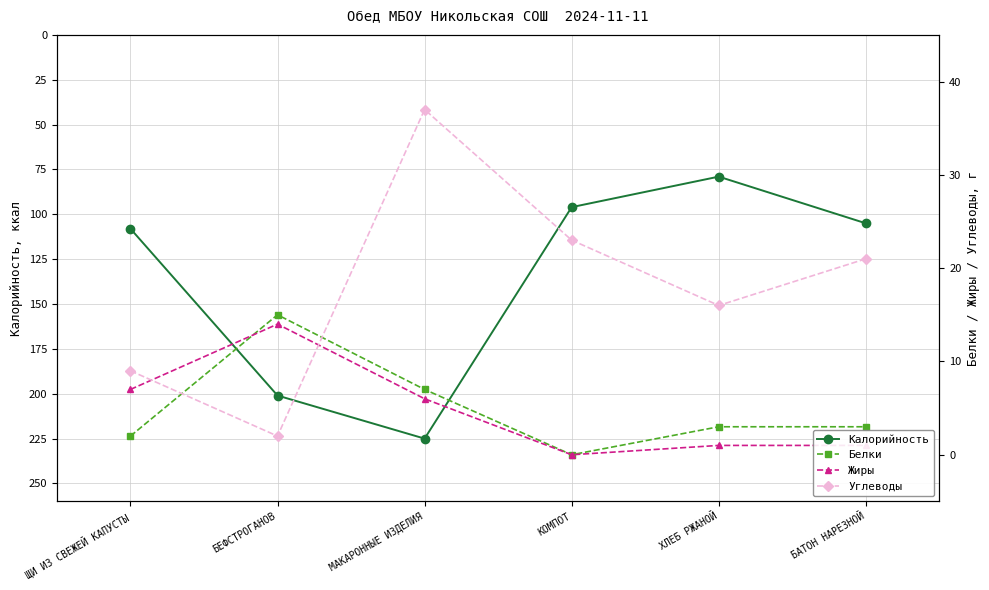

How many lines are shown in the chart?

4